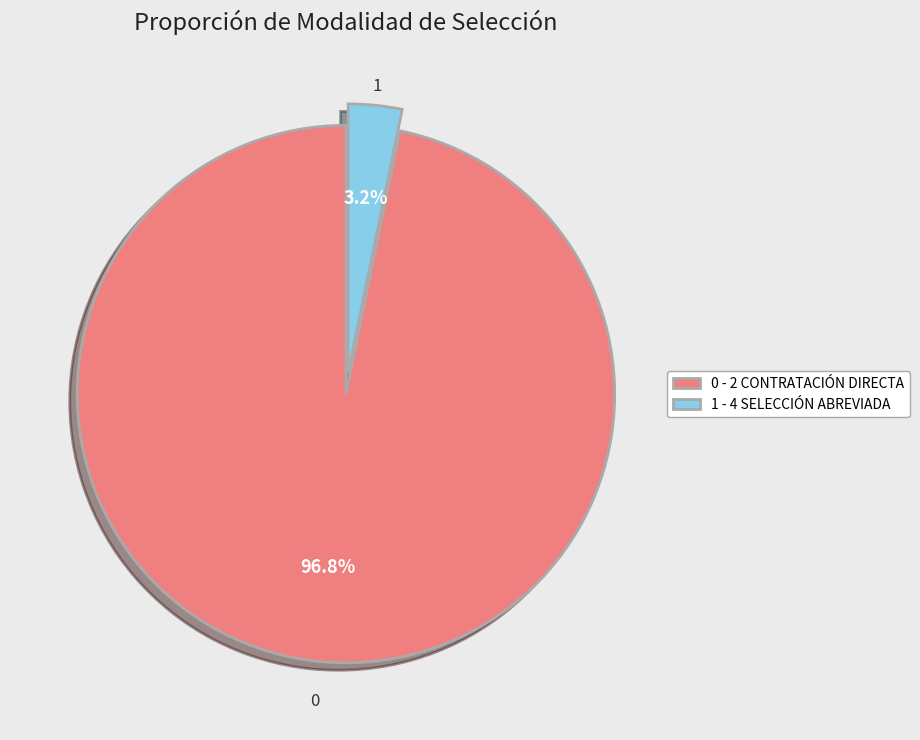

Combined, what portion of the pie is 0 - 2 CONTRATACIÓN DIRECTA and 1 - 4 SELECCIÓN ABREVIADA?

100.0%